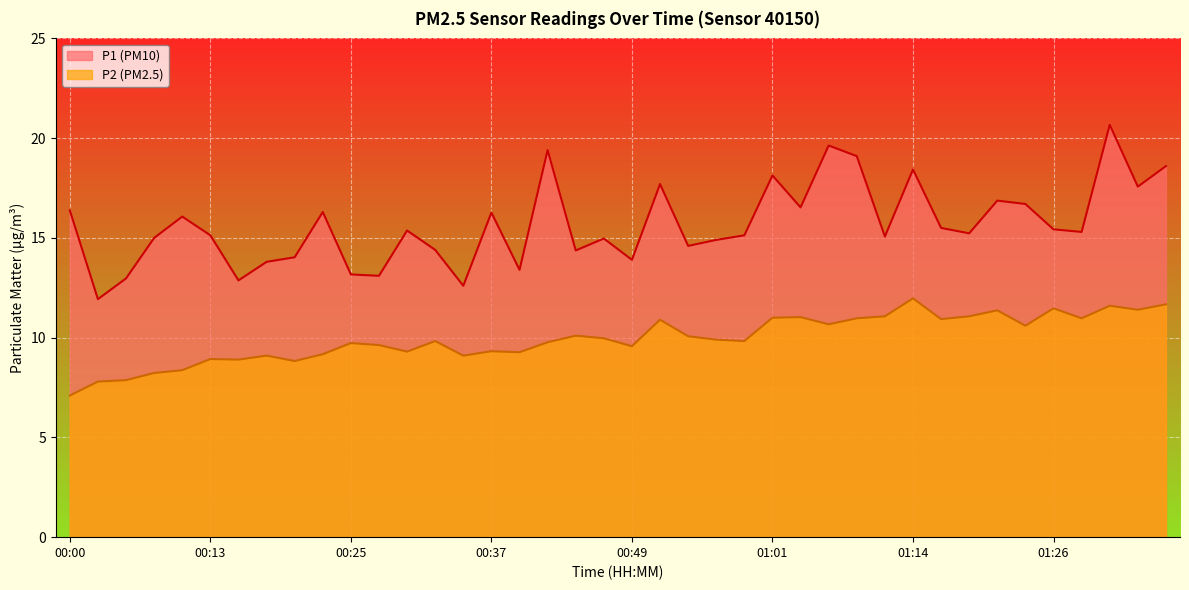

Which has a higher value, 00:27 or 01:11?

01:11